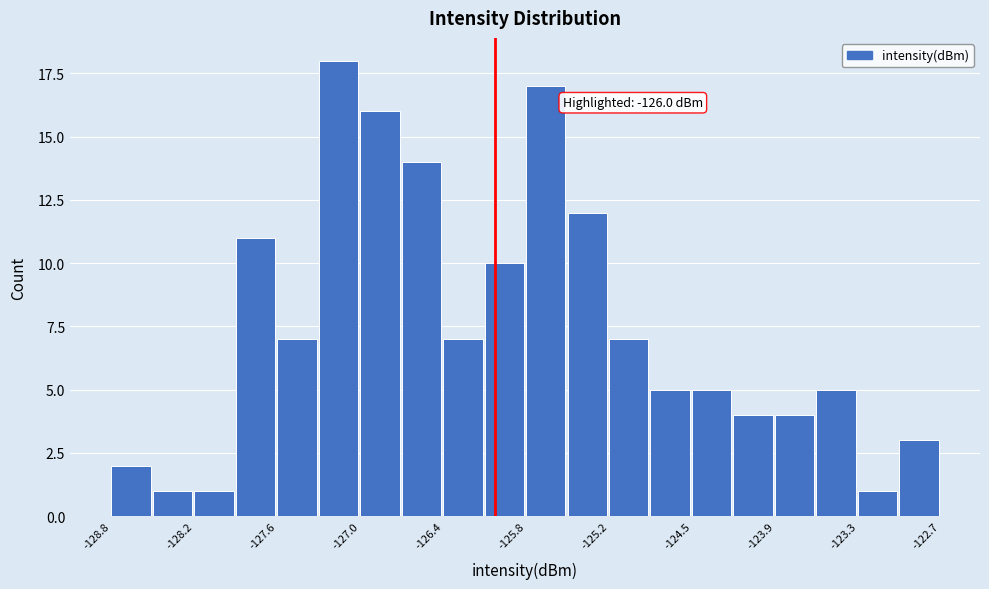

Read against the x-axis, roughly where is the centre of the tallest bar?

-127.1